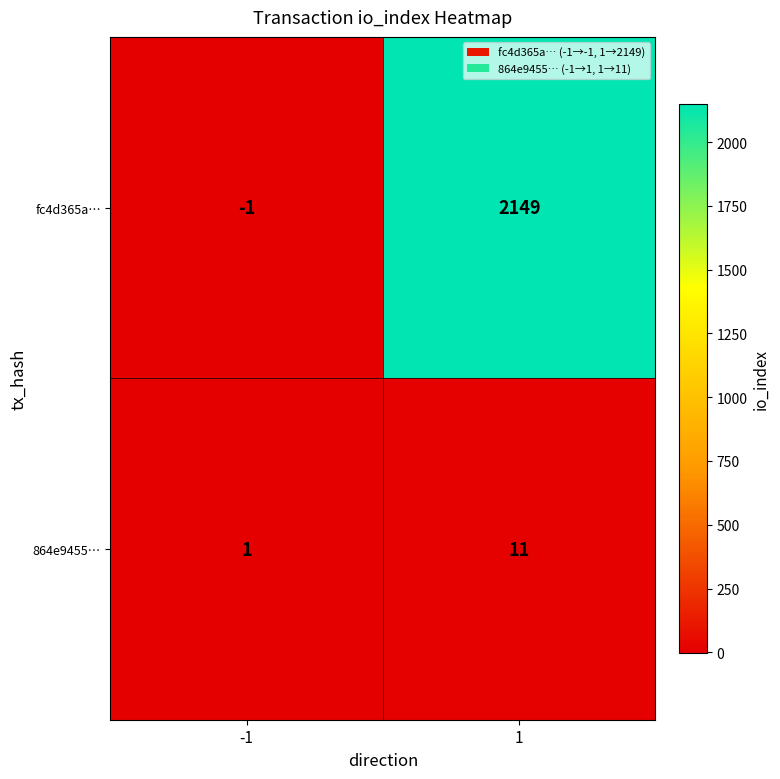

What is the difference between the highest and lowest values at 1?

2138